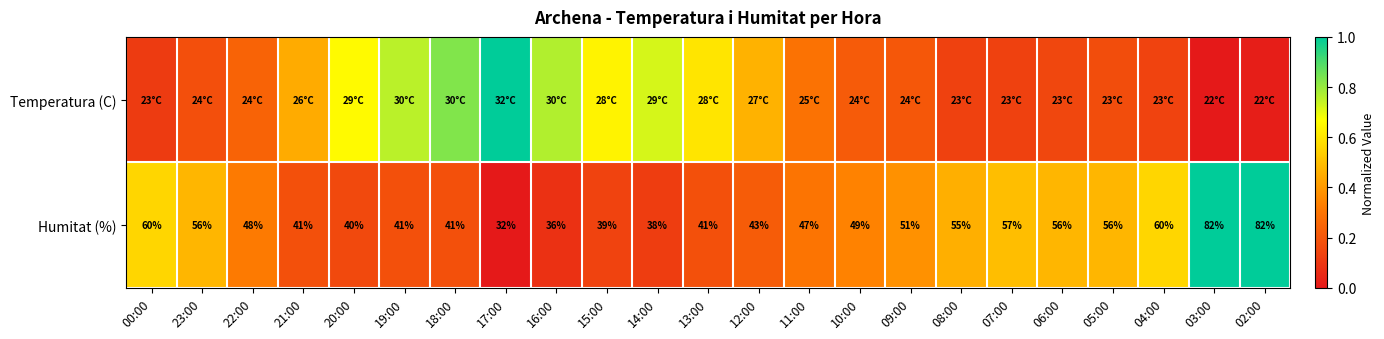

What is the approximate value of Temperatura (C) at 19:00?

0.8